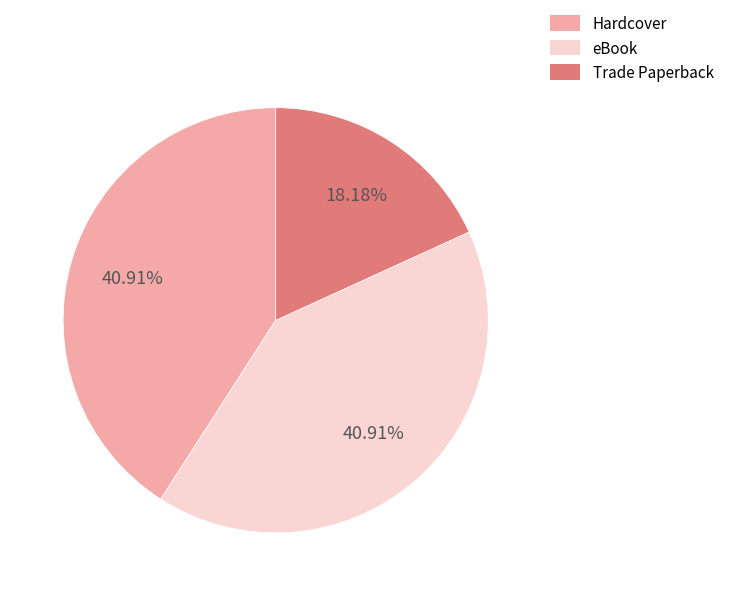

What is the smallest slice in the pie chart?

Trade Paperback